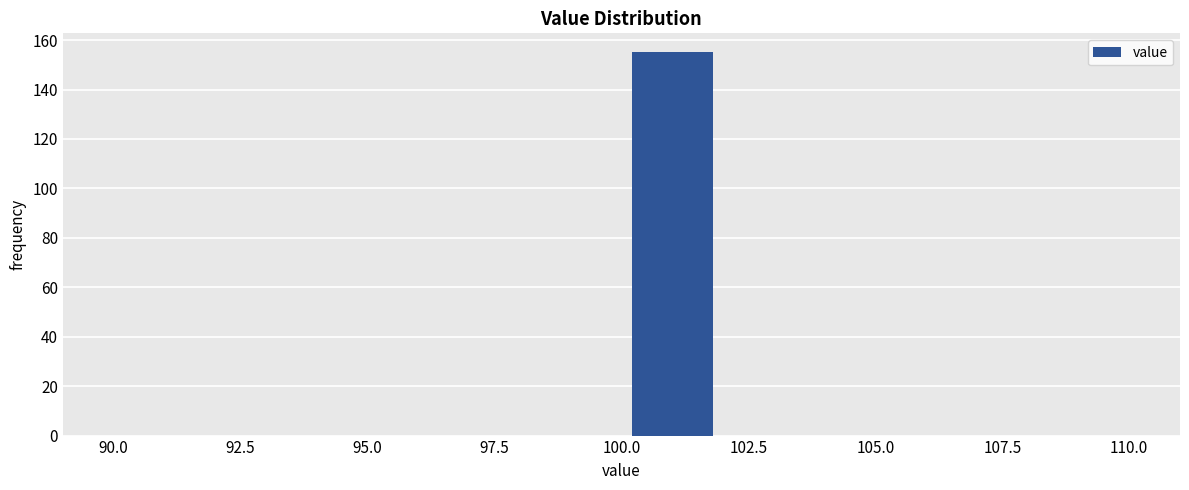

Reading left to right, transcribe this chart: for each bar, give the range it covers on the x-axis and its height. The values are not printed on the chart, so give them approximately, as read against the axis.

90 to 92: 0
92 to 94: 0
94 to 96: 0
96 to 98: 0
98 to 100: 0
100 to 102: 156
102 to 104: 0
104 to 106: 0
106 to 108: 0
108 to 110: 0